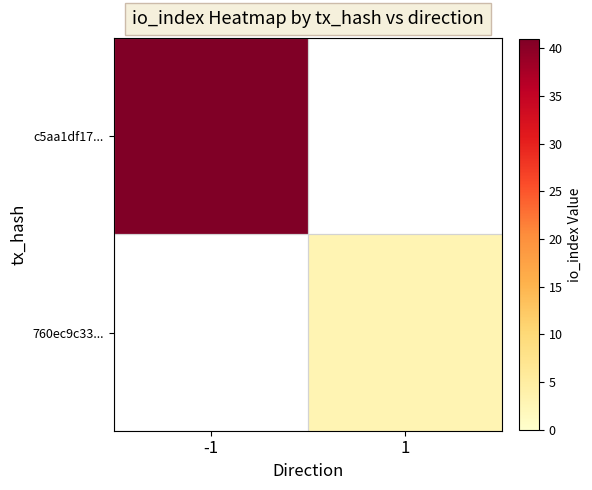

Rank the series by their maximum value, from highest to lowest.

c5aa1df17..., 760ec9c33...